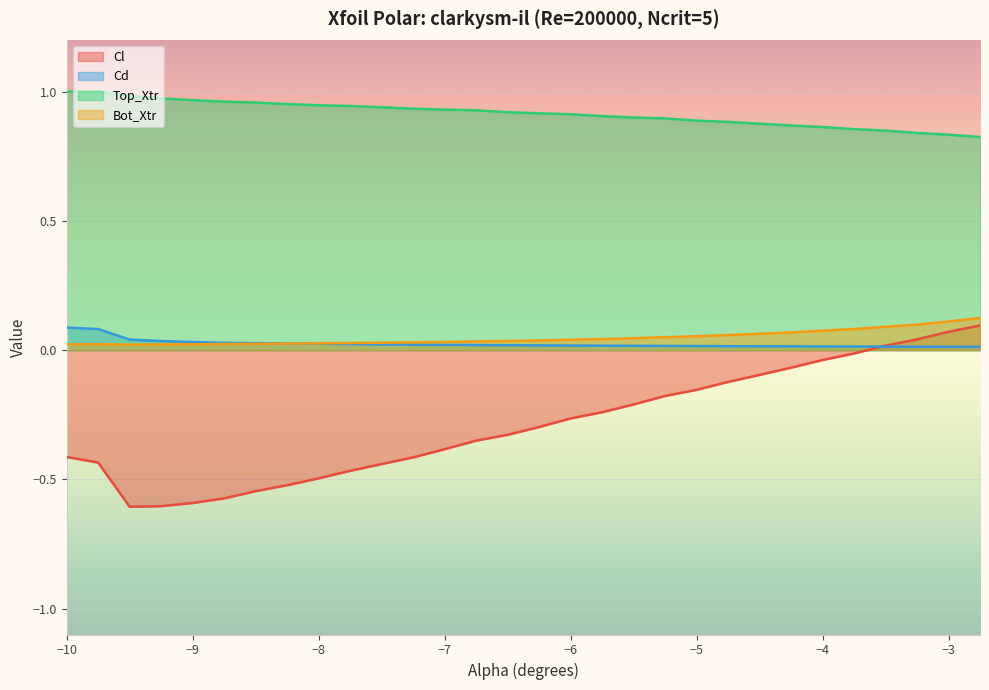

Is the value of Cd at −10 greater than the value of Top_Xtr at −9?

No